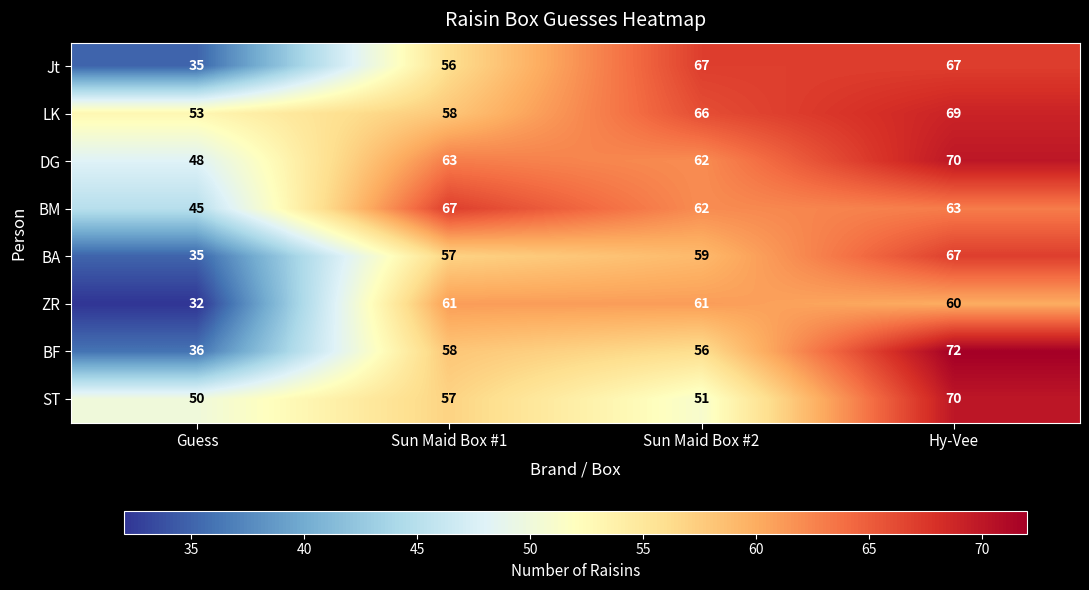

How many distinct data groups are displayed?

8